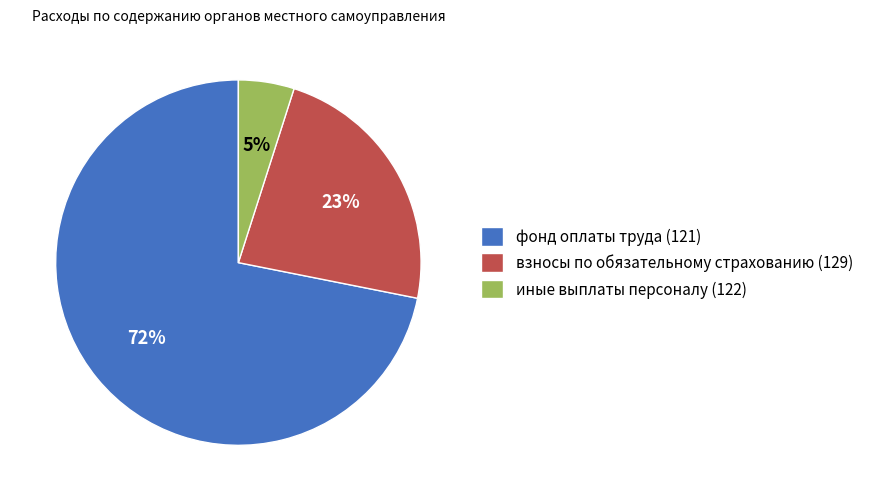

Is it true that взносы по обязательному страхованию (129) is 38% of the pie?

False